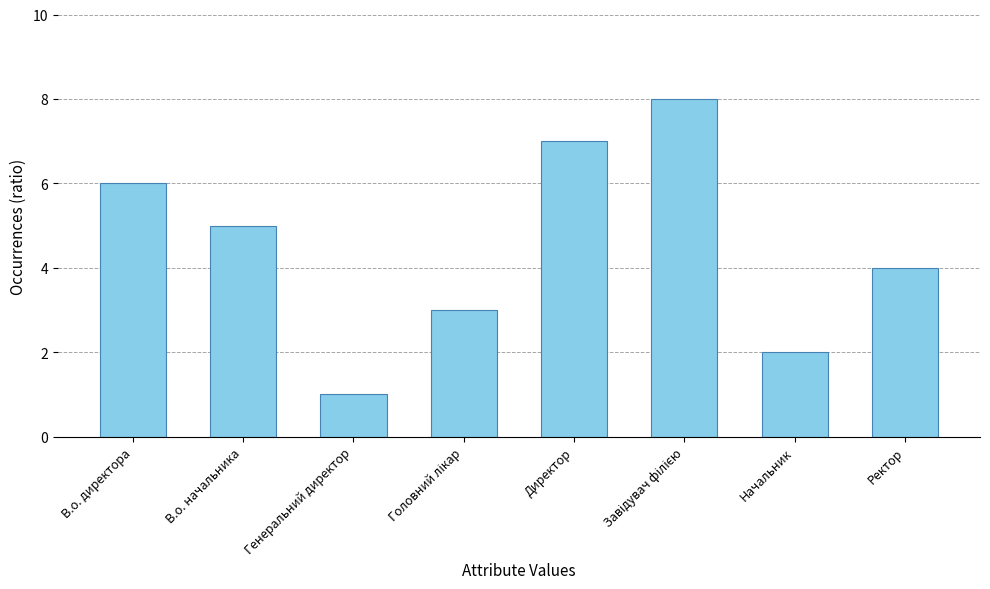

Which has a higher value, Ректор or Начальник?

Ректор